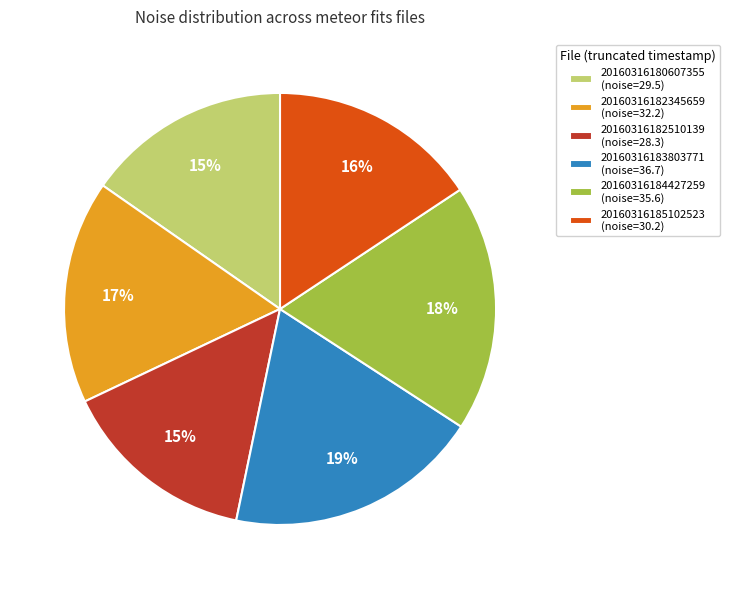

Does 20160316185102523 (noise=30.2) represent more than half of the total?

No